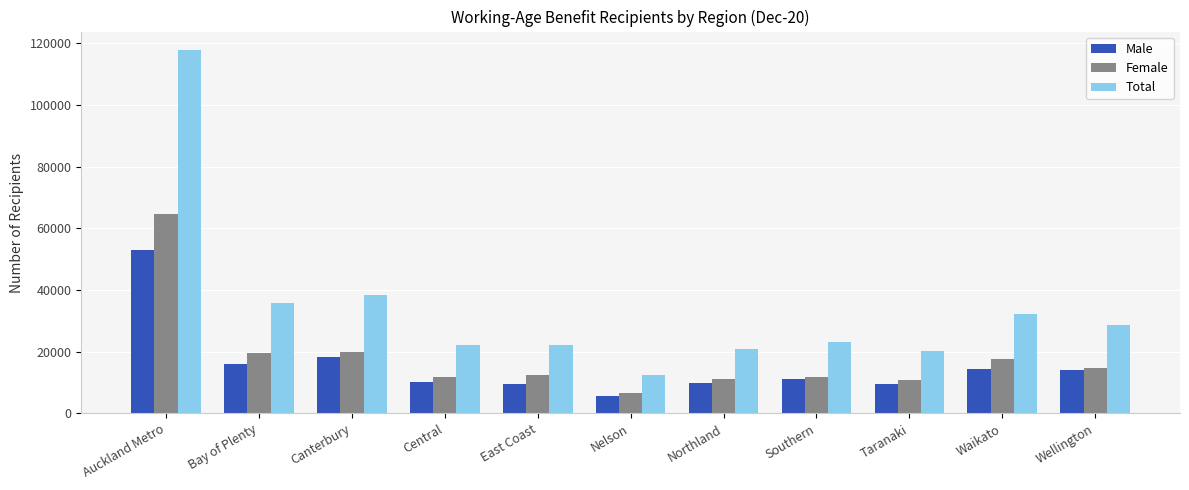

At which label does Total first exceed 23122?

Auckland Metro